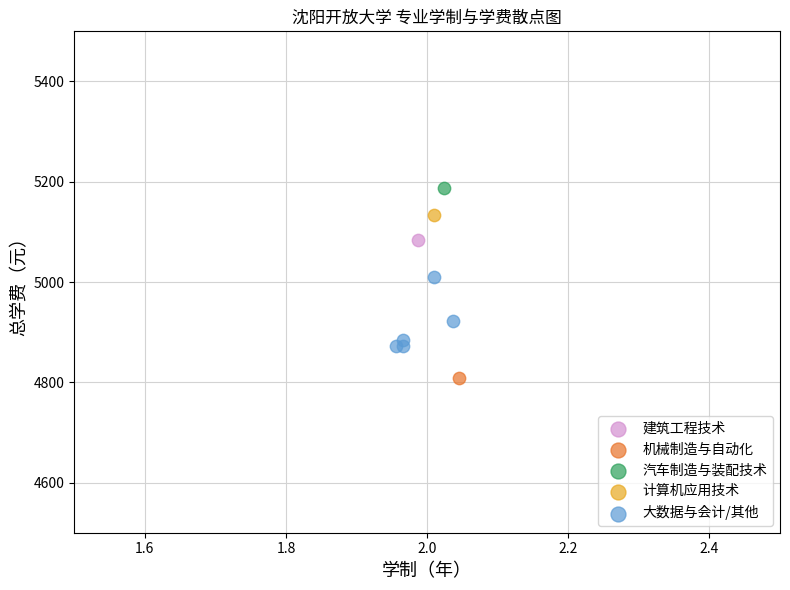

What are all the series names shown in the legend?

建筑工程技术, 机械制造与自动化, 汽车制造与装配技术, 计算机应用技术, 大数据与会计/其他